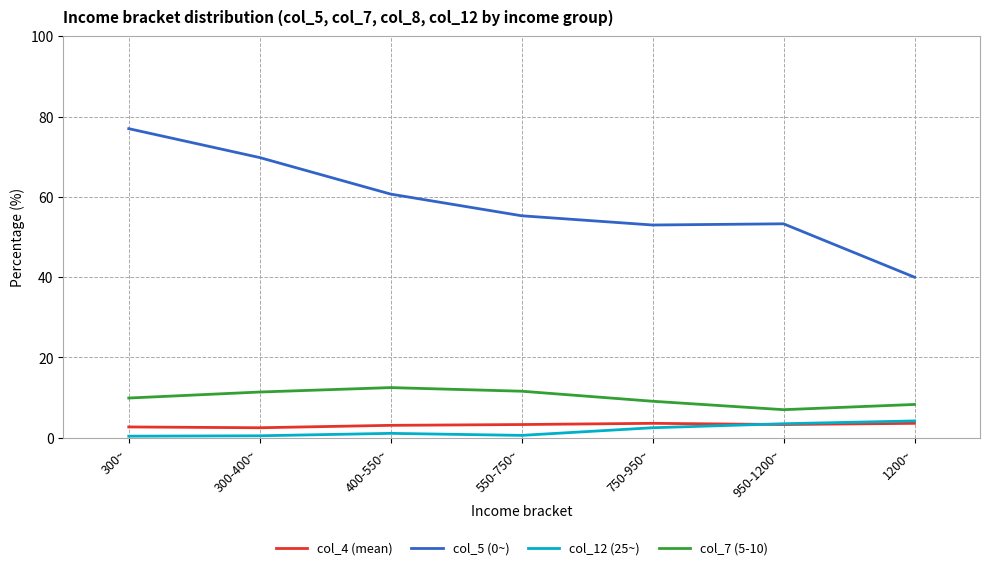

Where does the col_7 (5-10) series first go above 9?

300~